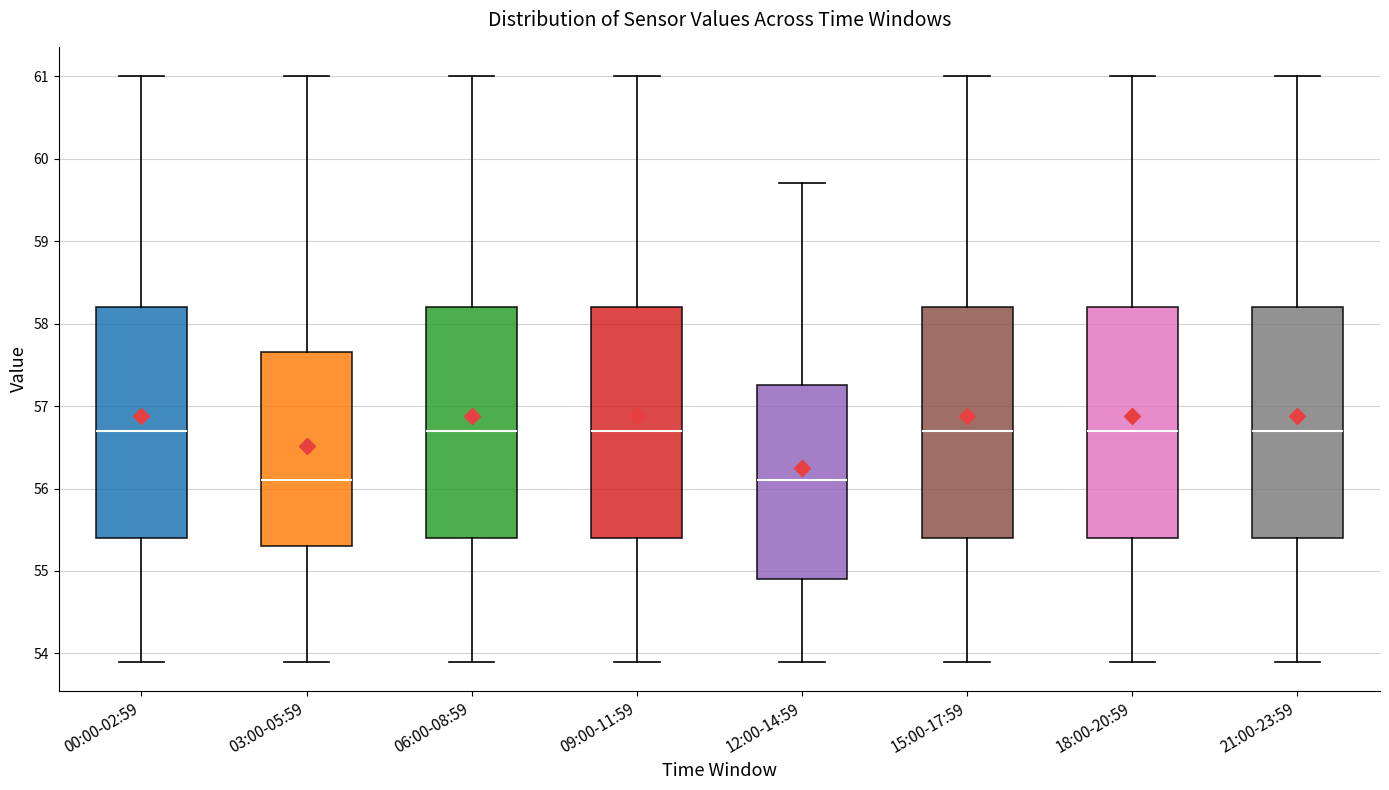

Reading left to right, transcribe this box plot: for each box, give where its median line is, the range the box spans, and where its two whiskers end, as read against the y-axis. The values are not printed on the chart, so give them approximately, as read against the axis.

00:00-02:59: median 56.7, box 55.4 to 58.2, whiskers 53.9 to 61.0
03:00-05:59: median 56.1, box 55.3 to 57.7, whiskers 53.9 to 61.0
06:00-08:59: median 56.7, box 55.4 to 58.2, whiskers 53.9 to 61.0
09:00-11:59: median 56.7, box 55.4 to 58.2, whiskers 53.9 to 61.0
12:00-14:59: median 56.1, box 54.9 to 57.3, whiskers 53.9 to 59.7
15:00-17:59: median 56.7, box 55.4 to 58.2, whiskers 53.9 to 61.0
18:00-20:59: median 56.7, box 55.4 to 58.2, whiskers 53.9 to 61.0
21:00-23:59: median 56.7, box 55.4 to 58.2, whiskers 53.9 to 61.0